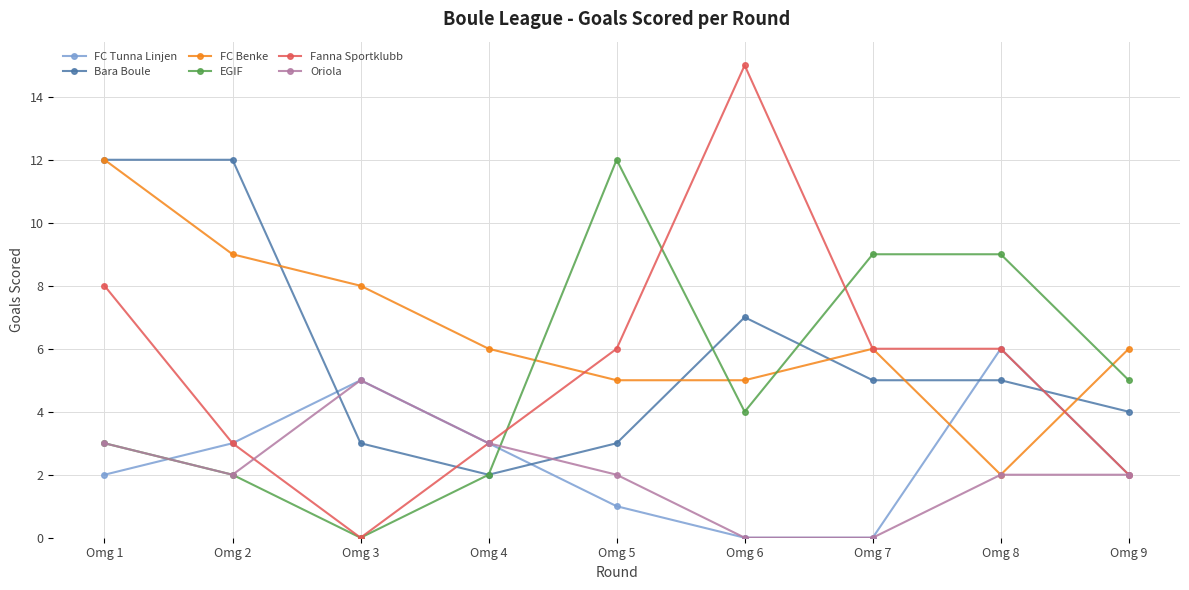

Rank the series at Omg 5 from highest to lowest value.

EGIF, Fanna Sportklubb, FC Benke, Bara Boule, Oriola, FC Tunna Linjen